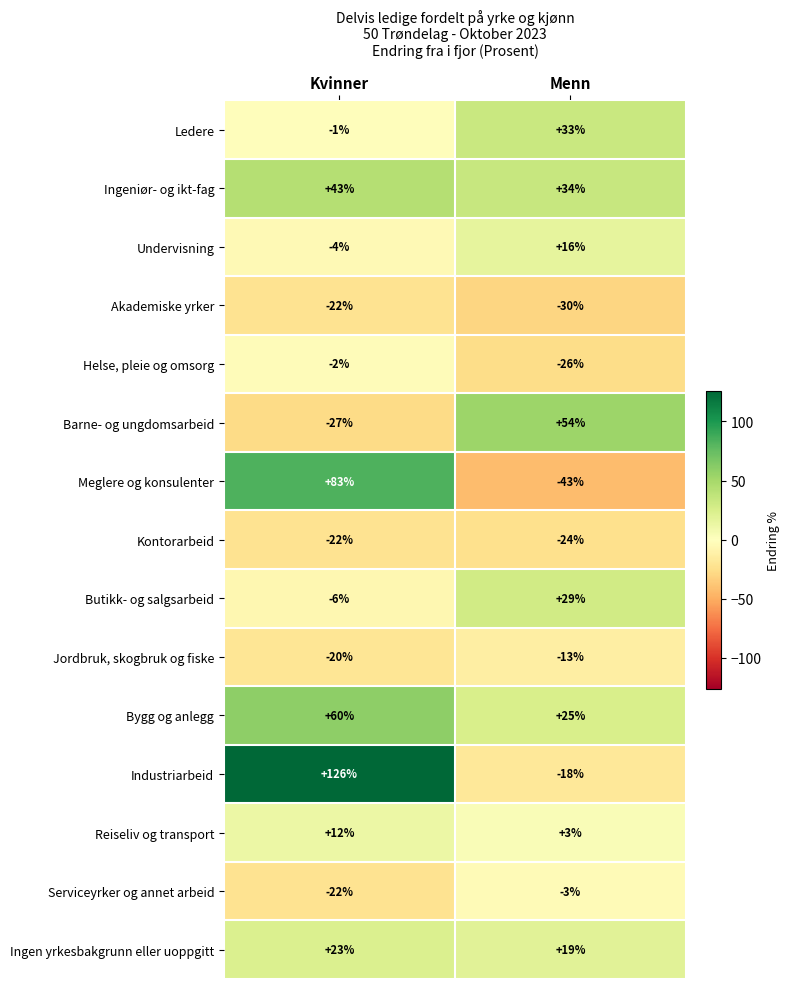

Which category has the highest value across all series?

Kvinner